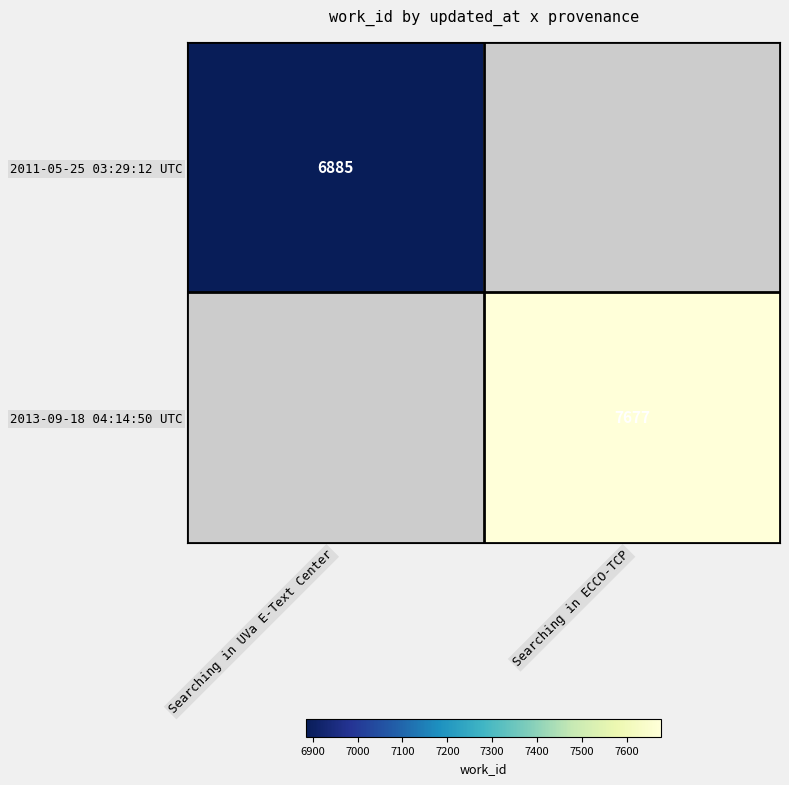

The value of 2013-09-18 04:14:50 UTC at Searching in ECCO-TCP is 13801. True or false?

False